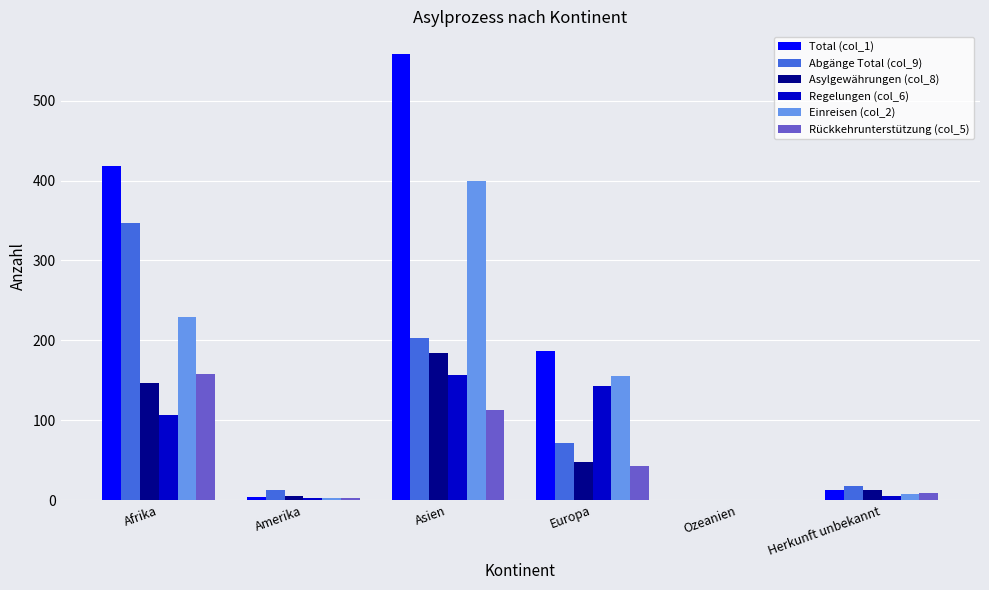

What is the highest value of the Einreisen (col_2) series?

400